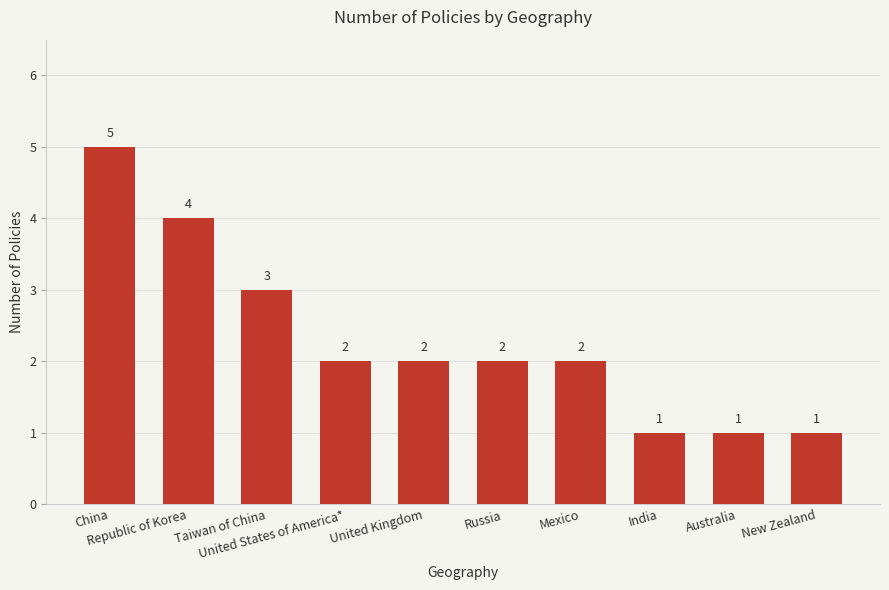

Count the values in the range 1 to 3.

8